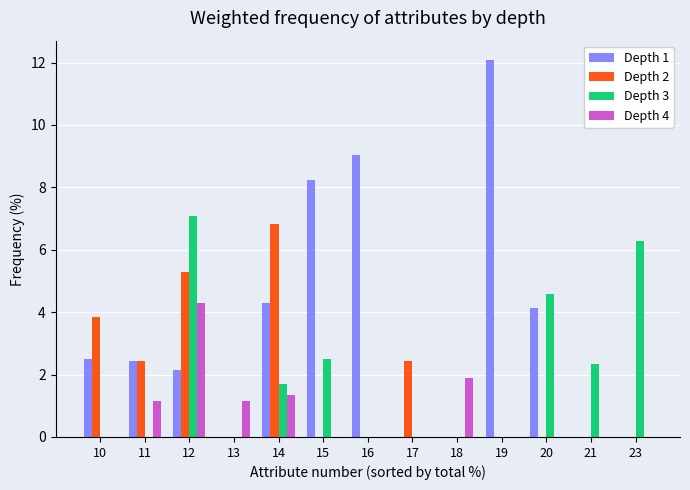

What is the difference between the Depth 1 values at 11 and 23?

2.4